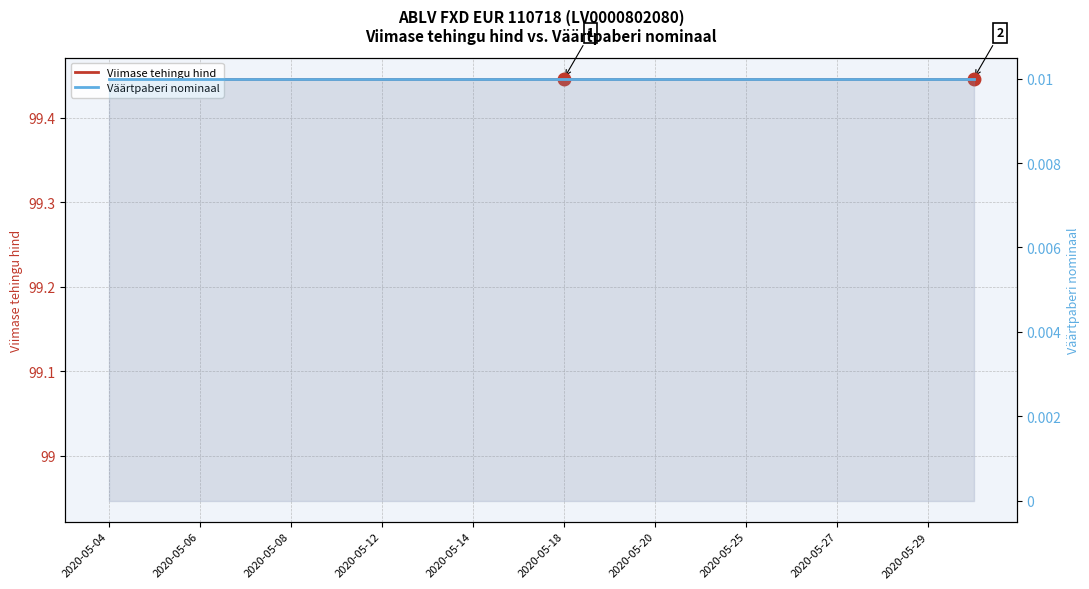

At which label is Viimase tehingu hind closest to 99?

2020-05-04